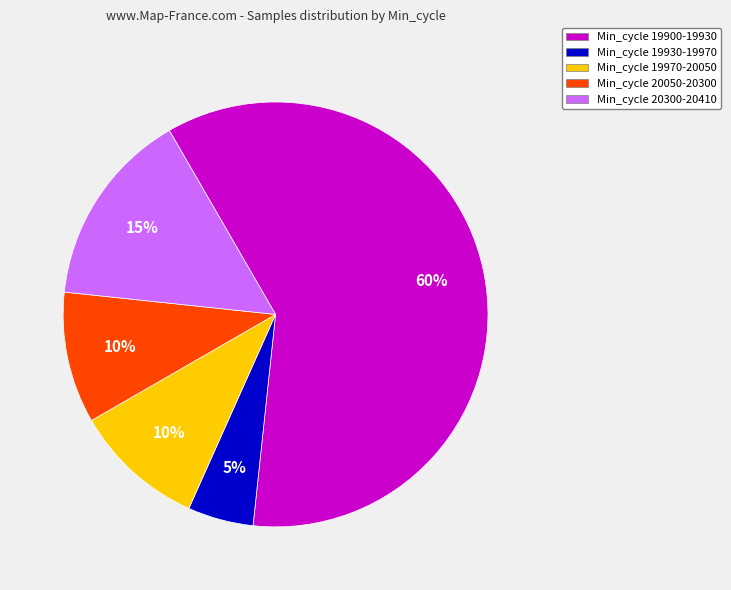

Is there a majority slice in this chart?

Yes